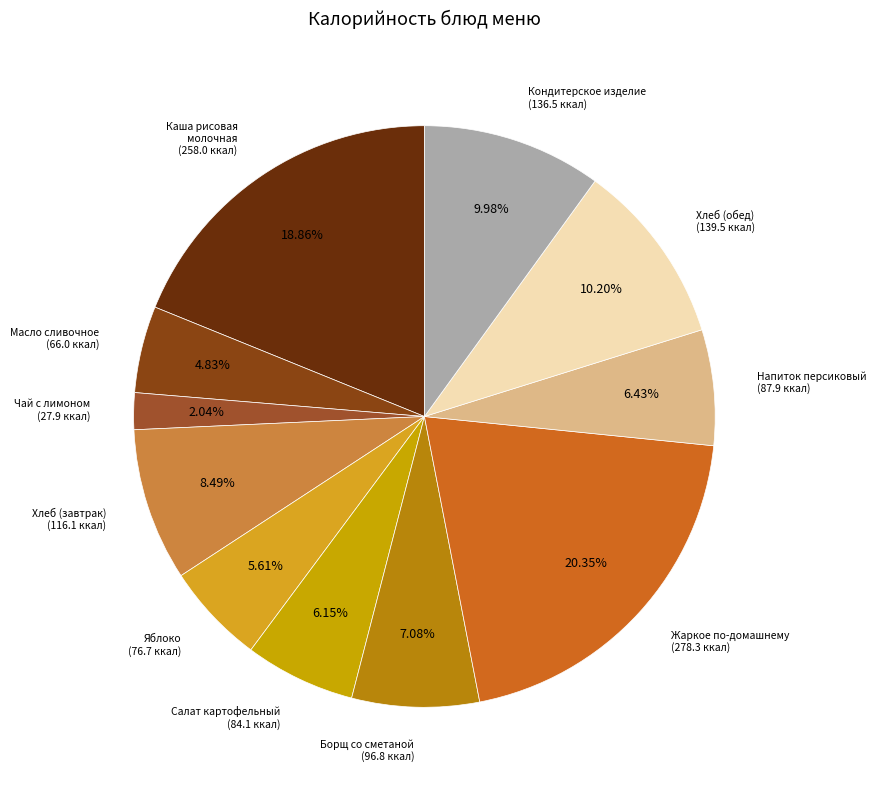

How many slices are in this pie chart?

11